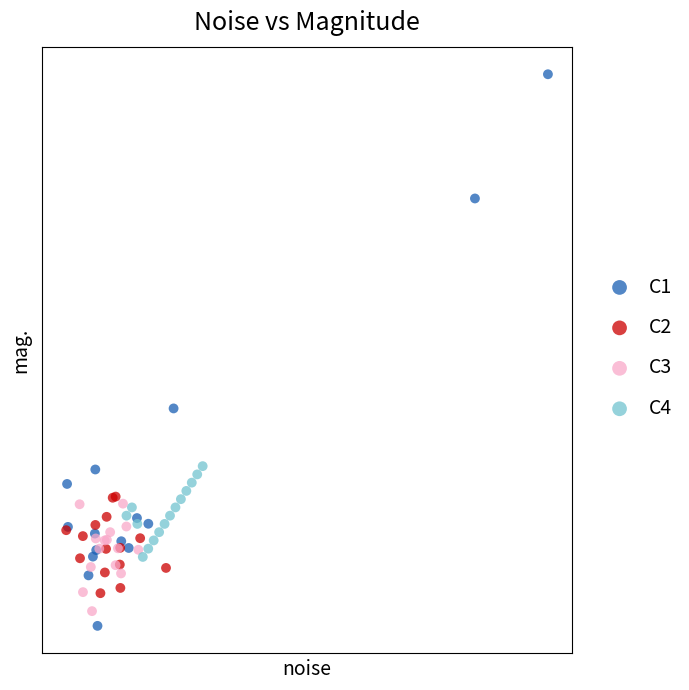

Which series has the widest spread of Y values?

C1